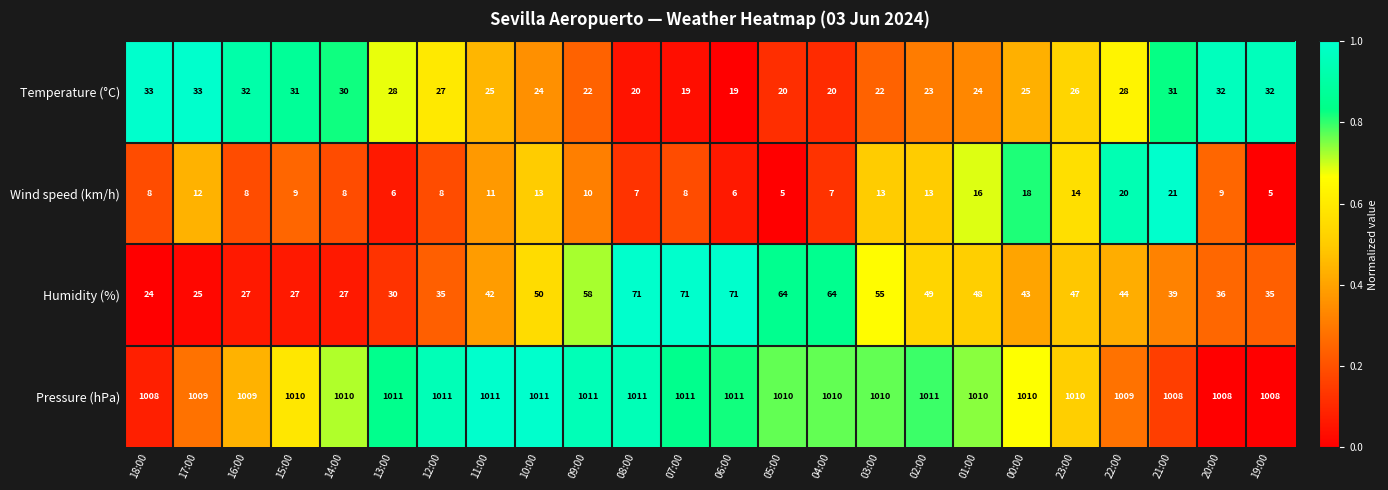

The Wind speed (km/h) series shows 13 at 02:00. True or false?

True